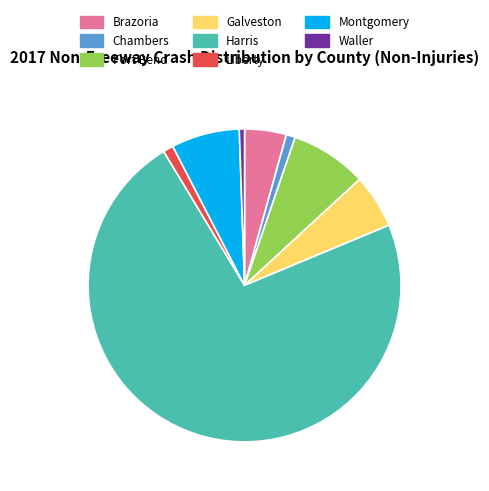

Is Harris the majority of the pie?

Yes